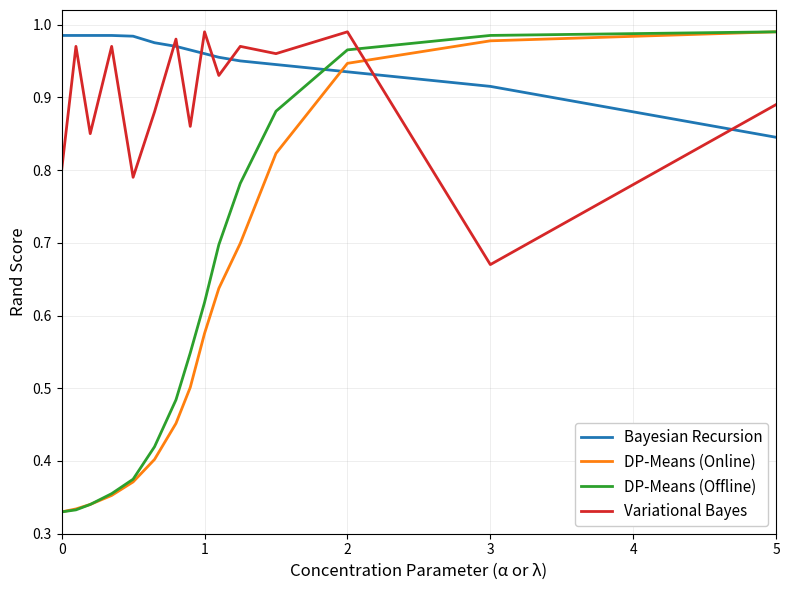

How many times do Variational Bayes and DP-Means (Online) cross each other?

1